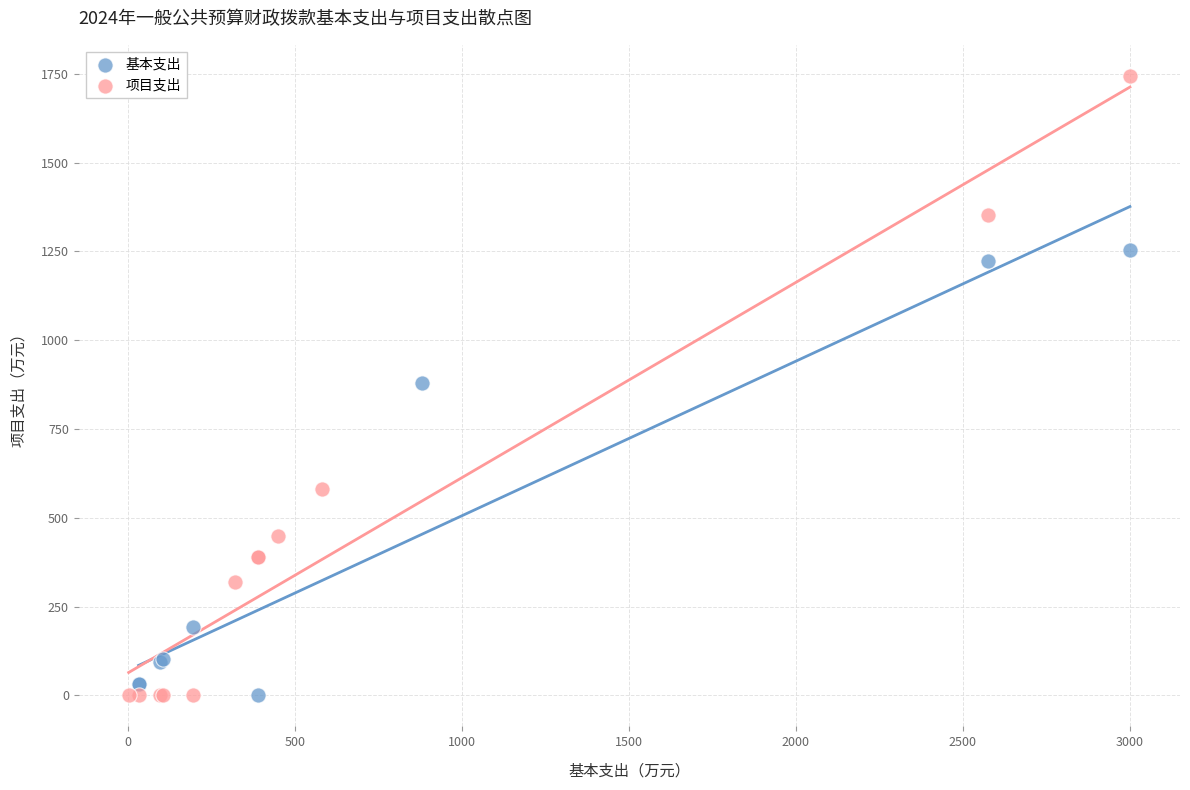

Which series reaches the maximum Y coordinate?

项目支出